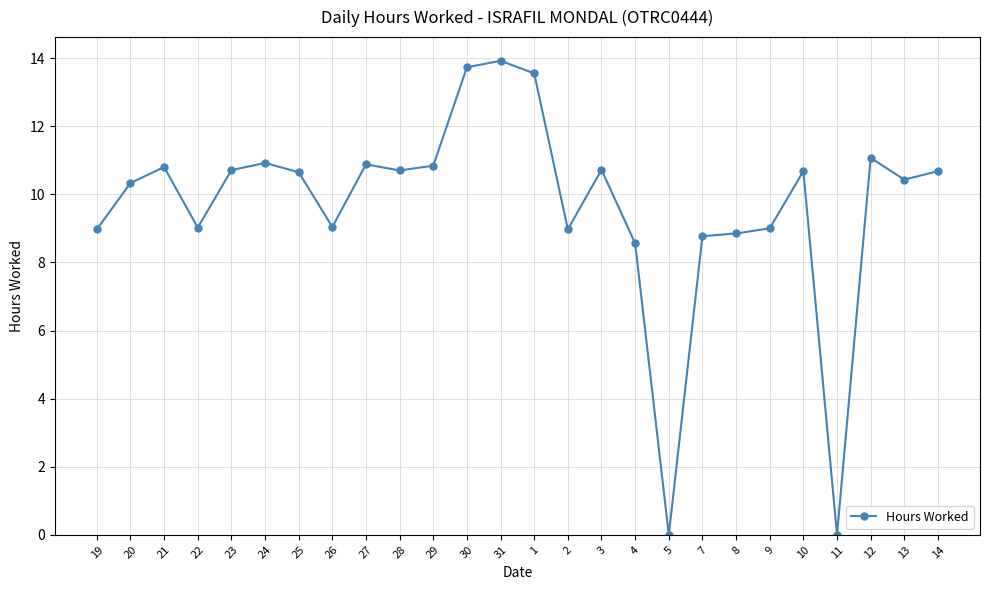

Where is the first local maximum?

21